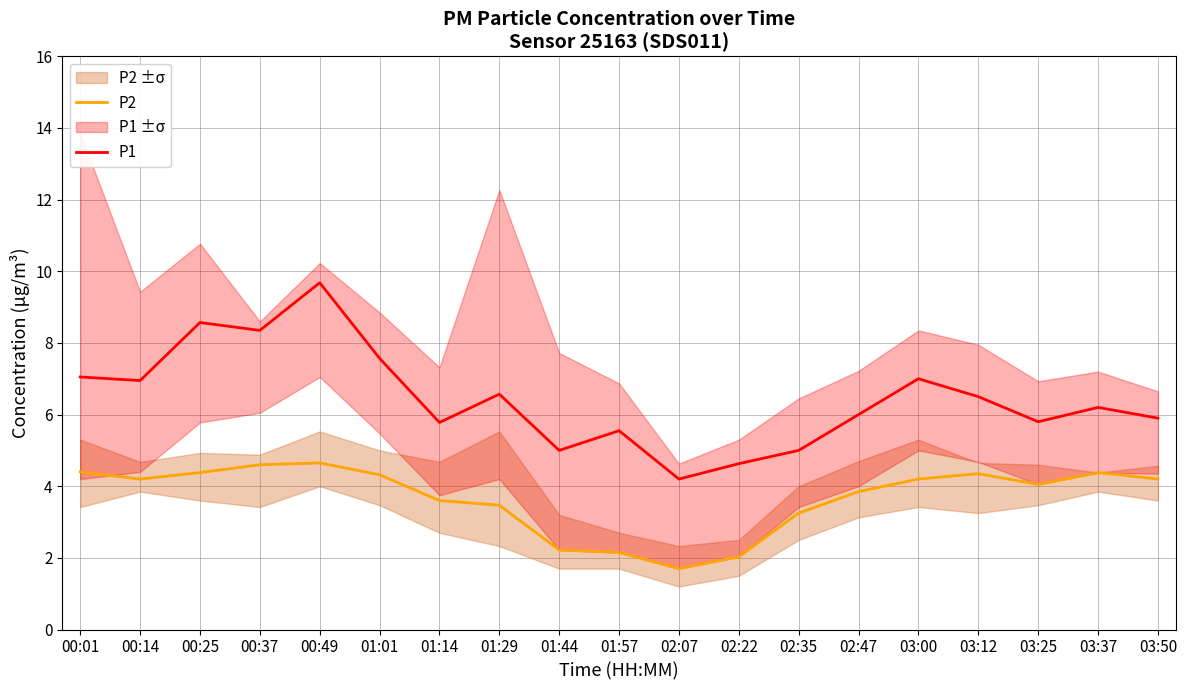

Which series changed the most between 00:49 and 03:00?

P1